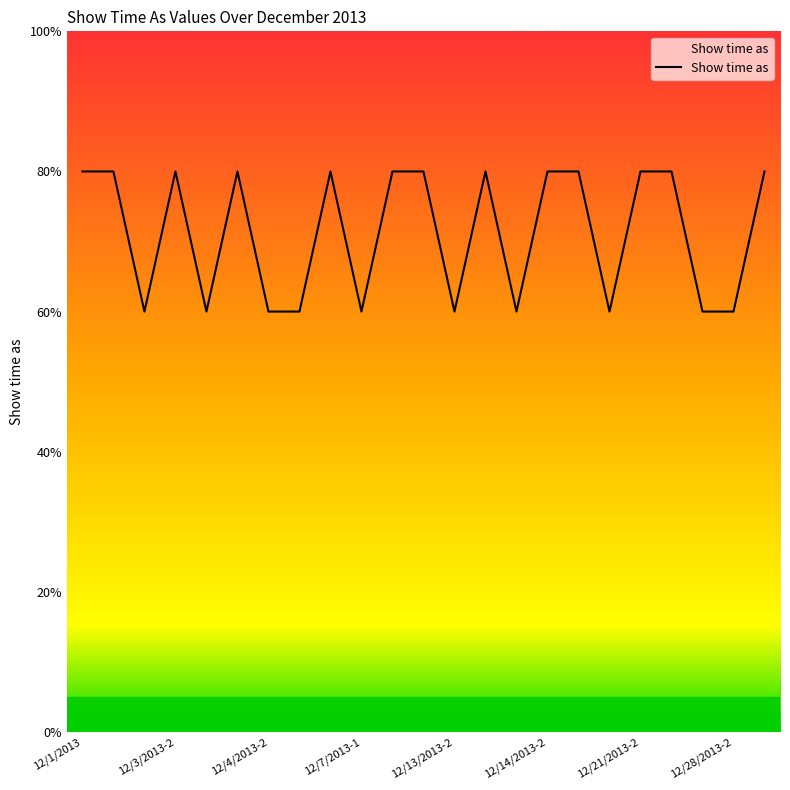

What is the label of the 14th point from the left?

12/13/2013-3